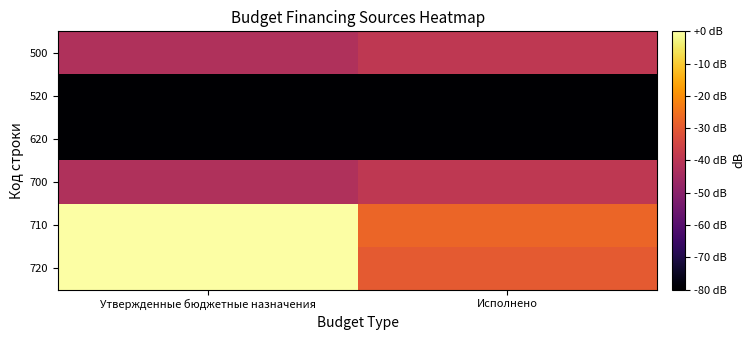

Reading left to right, list all the values displayed in this chart.

500: Утвержденные бюджетные назначения=-42.5	Исполнено=-39.1
520: Утвержденные бюджетные назначения=-80.0	Исполнено=-80.0
620: Утвержденные бюджетные назначения=-80.0	Исполнено=-80.0
700: Утвержденные бюджетные назначения=-42.5	Исполнено=-39.1
710: Утвержденные бюджетные назначения=-0.1	Исполнено=-27.4
720: Утвержденные бюджетные назначения=0.0	Исполнено=-30.0